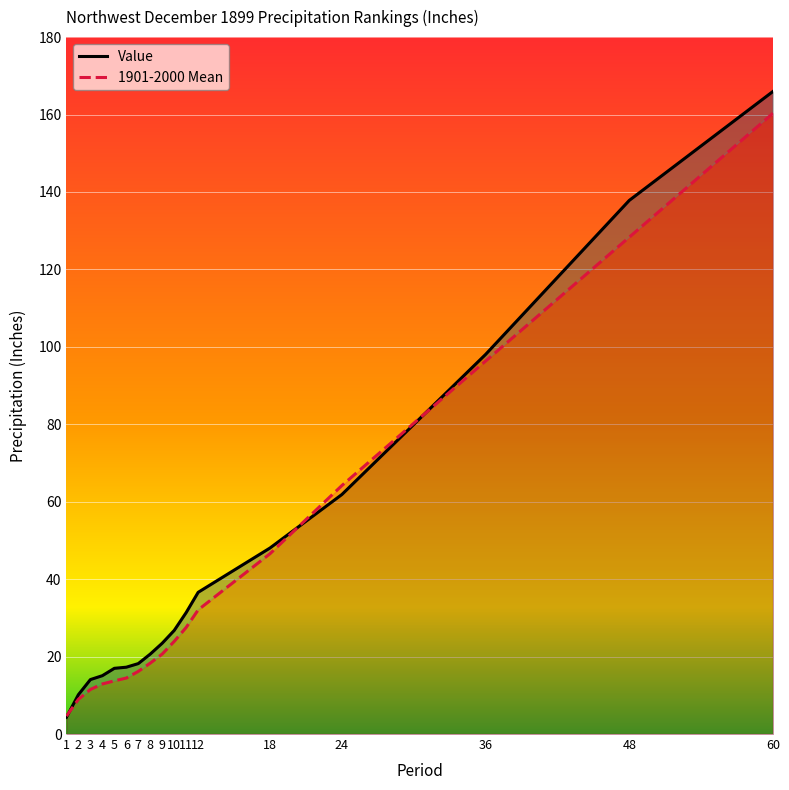

The 1901-2000 Mean series shows 29.8 at 18. True or false?

False